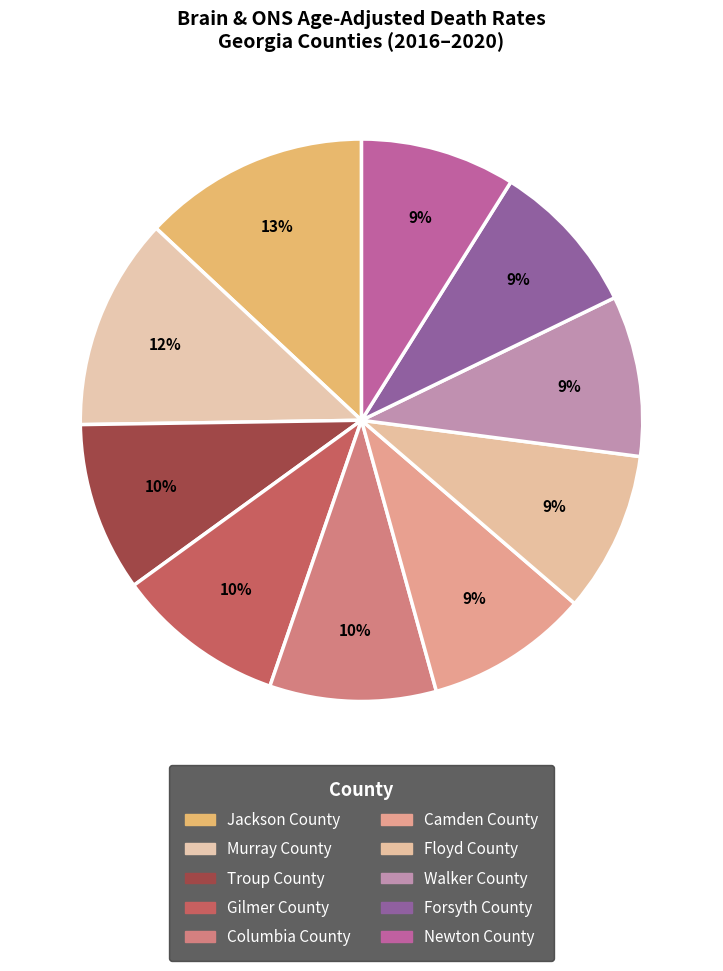

Is it true that Newton County is 18% of the pie?

False